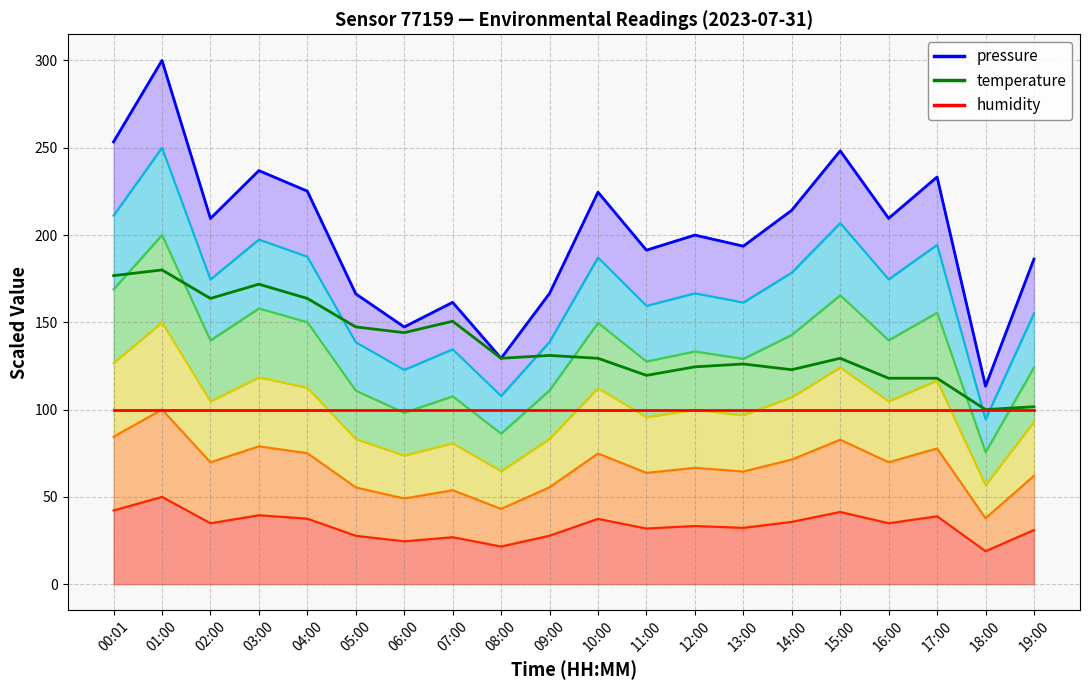

Is it true that temperature (scaled) equals 39.3 at 15:00?

False